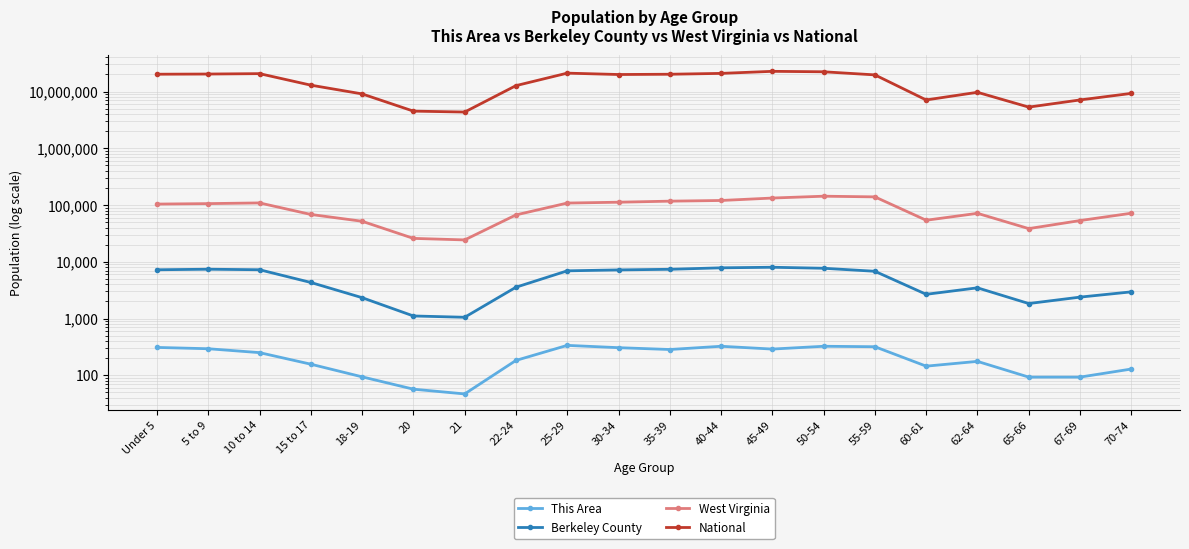

At which label does West Virginia first exceed 104060?

5 to 9